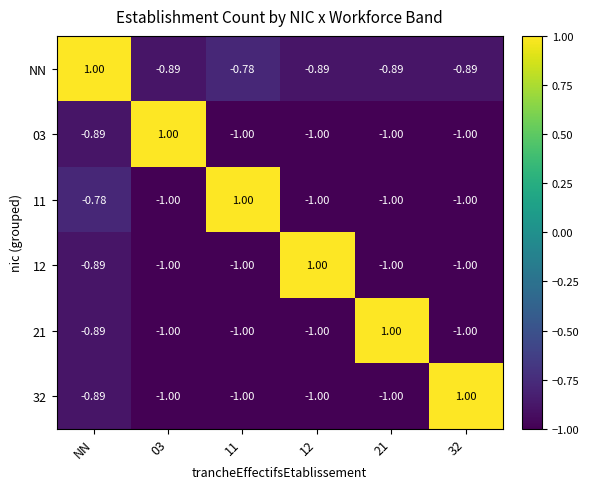

How many positive values does the 11 series have?

1